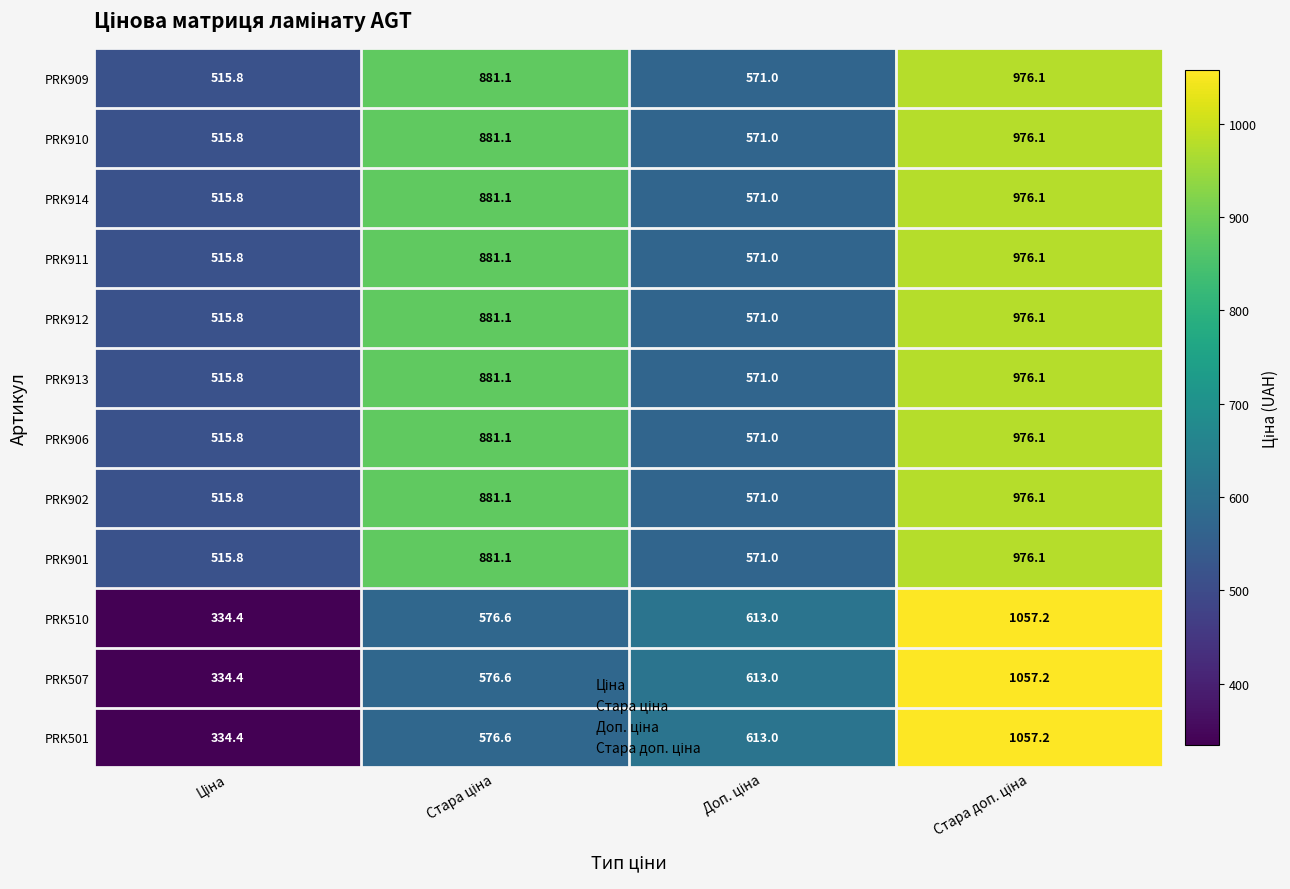

How many distinct data groups are displayed?

12